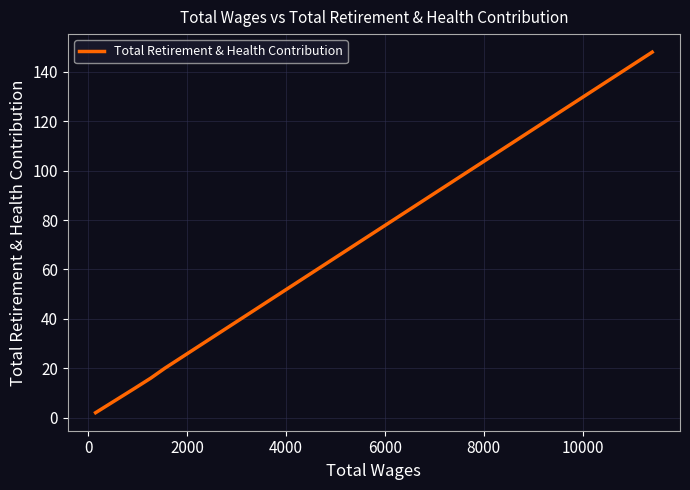

What is the maximum value shown in the chart?

148